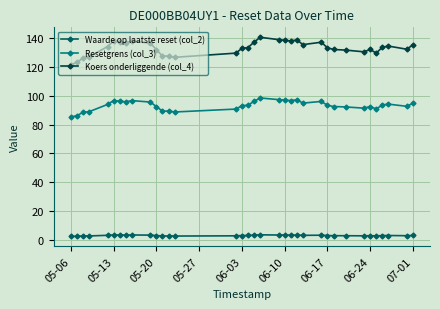

Rank the series by their maximum value, from highest to lowest.

Koers onderliggende (col_4), Resetgrens (col_3), Waarde op laatste reset (col_2)